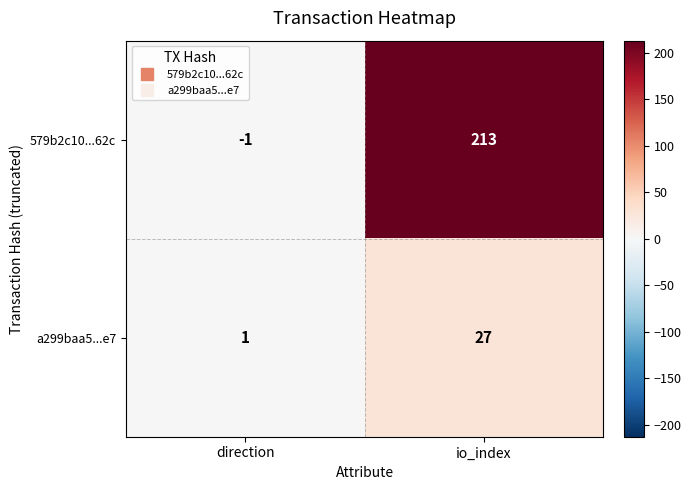

At which label is 579b2c10...62c closest to 106?

direction